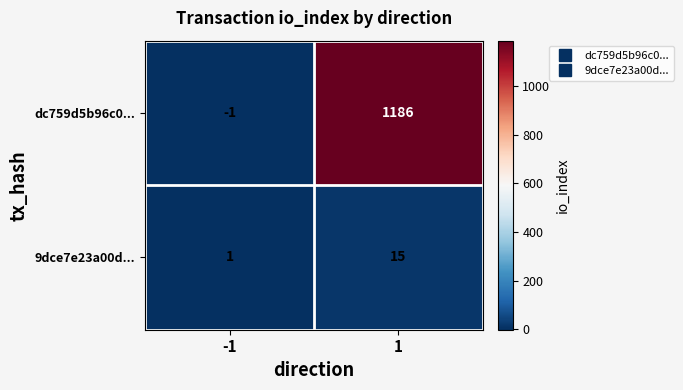

What is the difference between the highest and lowest values at 1?

1171